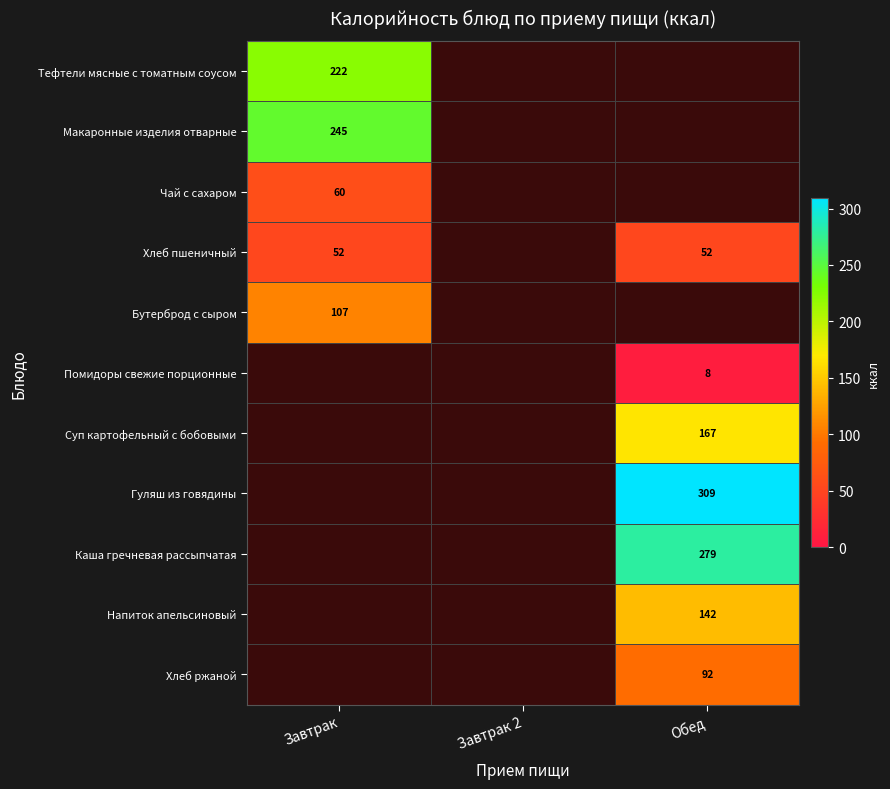

The Бутерброд с сыром series shows 107.0 at Завтрак. True or false?

True